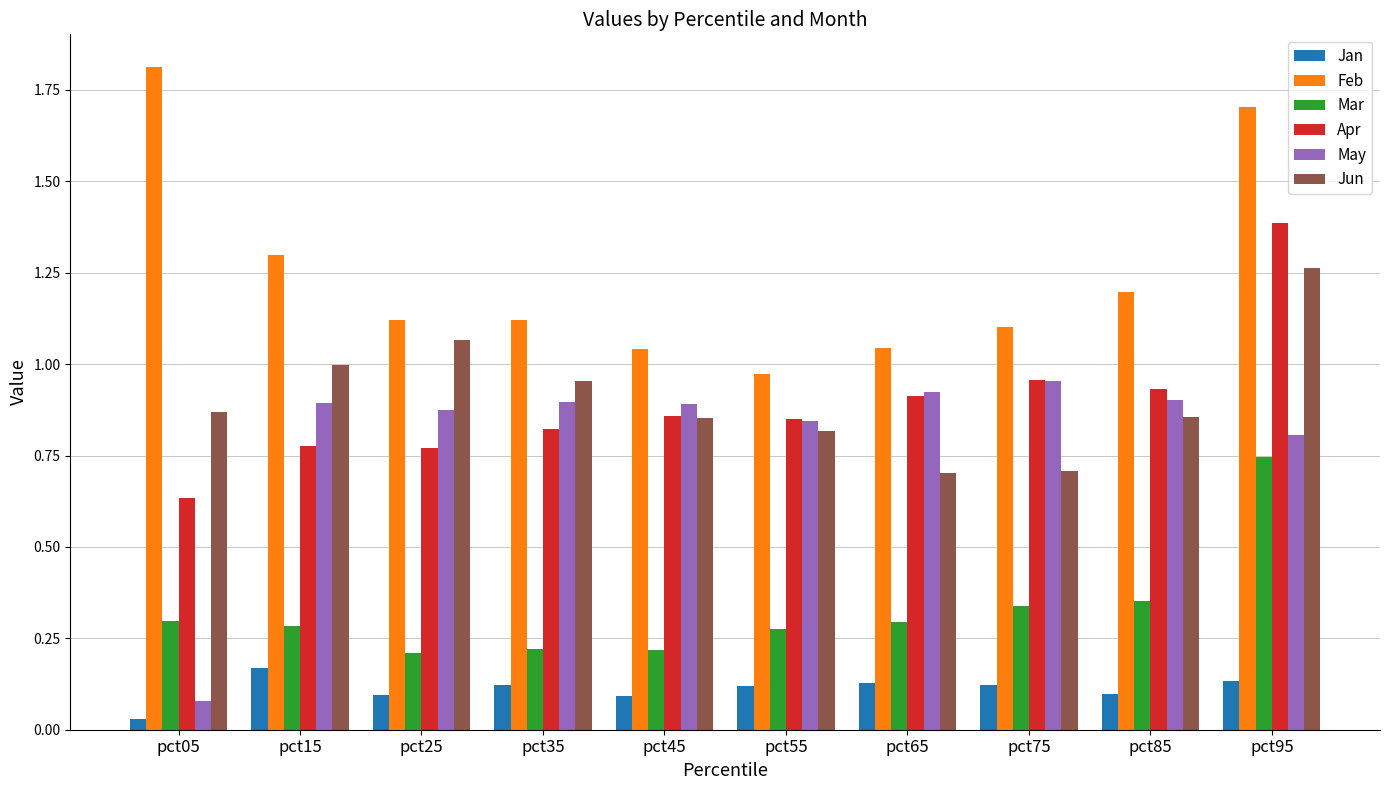

Are the bars grouped side by side (vs. stacked)?

Yes